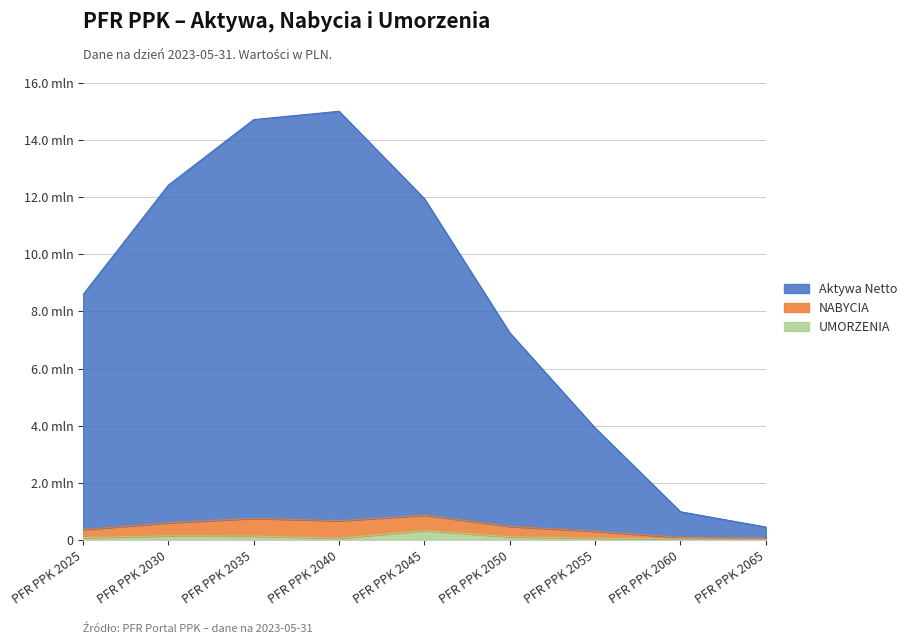

True or false: Aktywa Netto and UMORZENIA cross at least once.

False